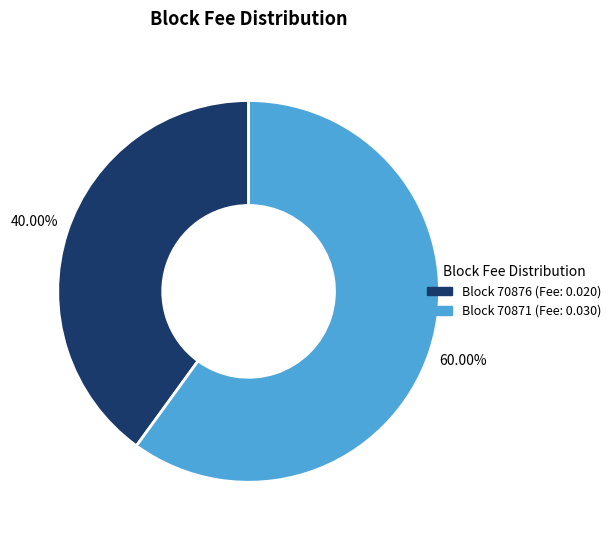

Rank the categories by value from lowest to highest.

Block 70876 (Fee: 0.020), Block 70871 (Fee: 0.030)